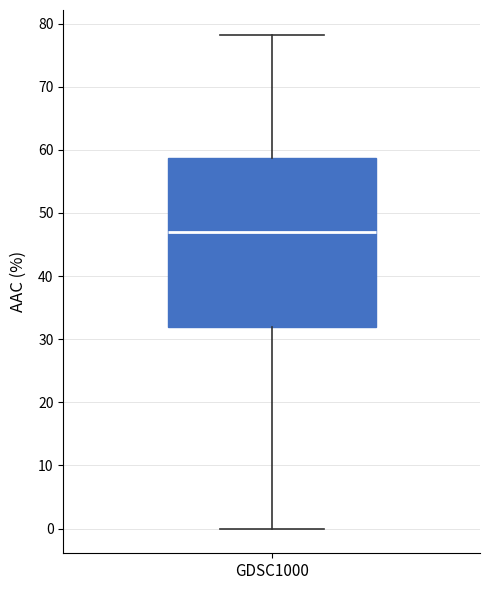

Where is the lower edge of the box for GDSC1000 on the y-axis? The values are not printed on the chart, so give them approximately, as read against the axis.

32